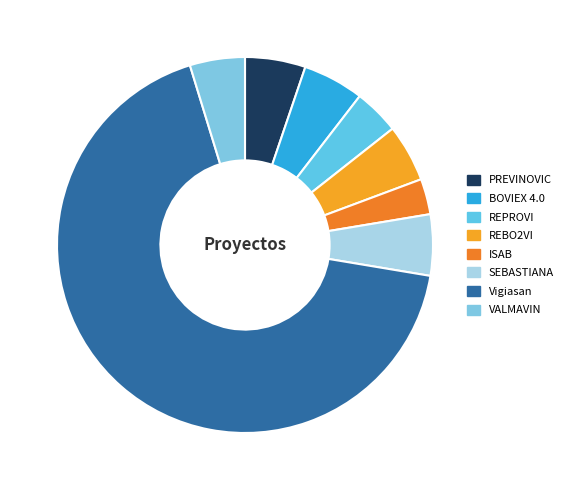

Does any single category account for the majority?

Yes